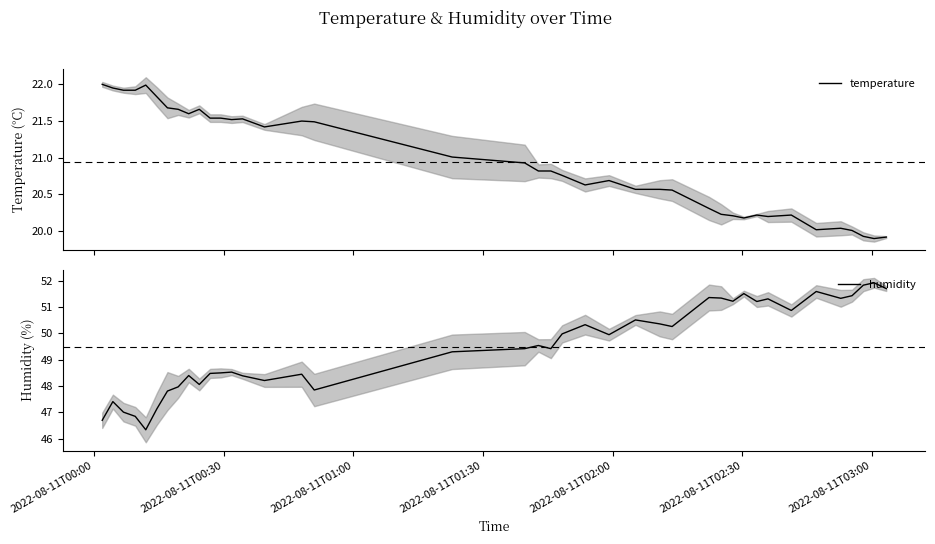

What is the minimum value for humidity?

46.3